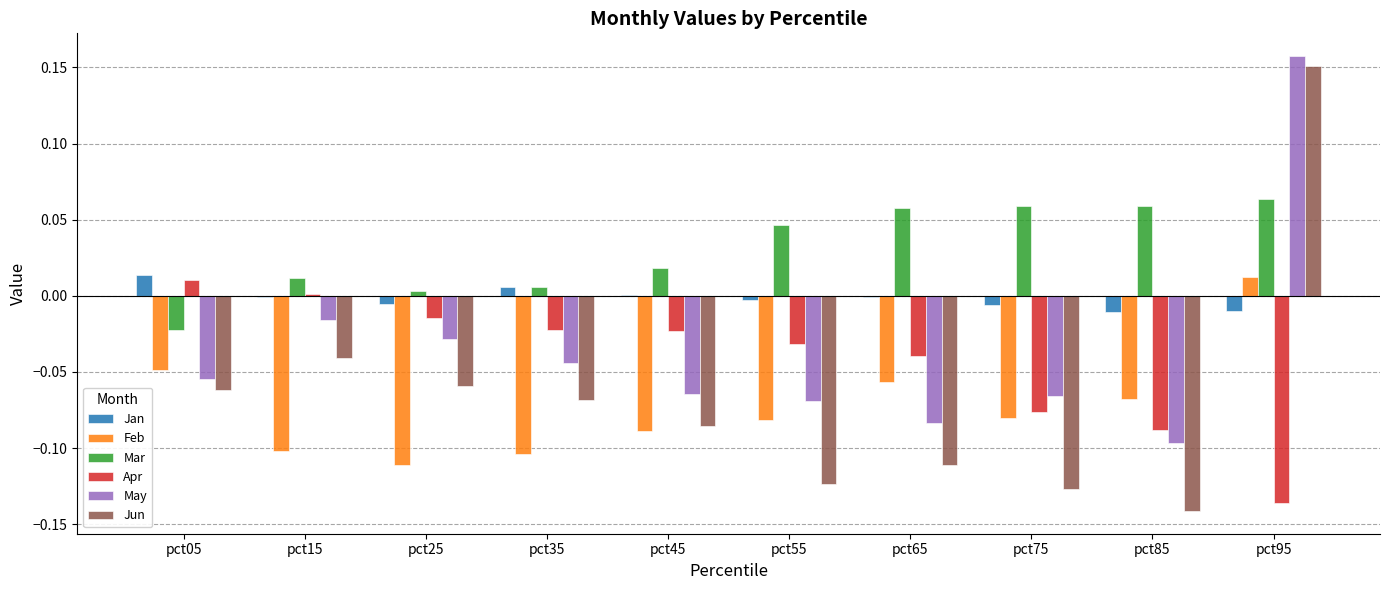

Are the bars horizontal?

No